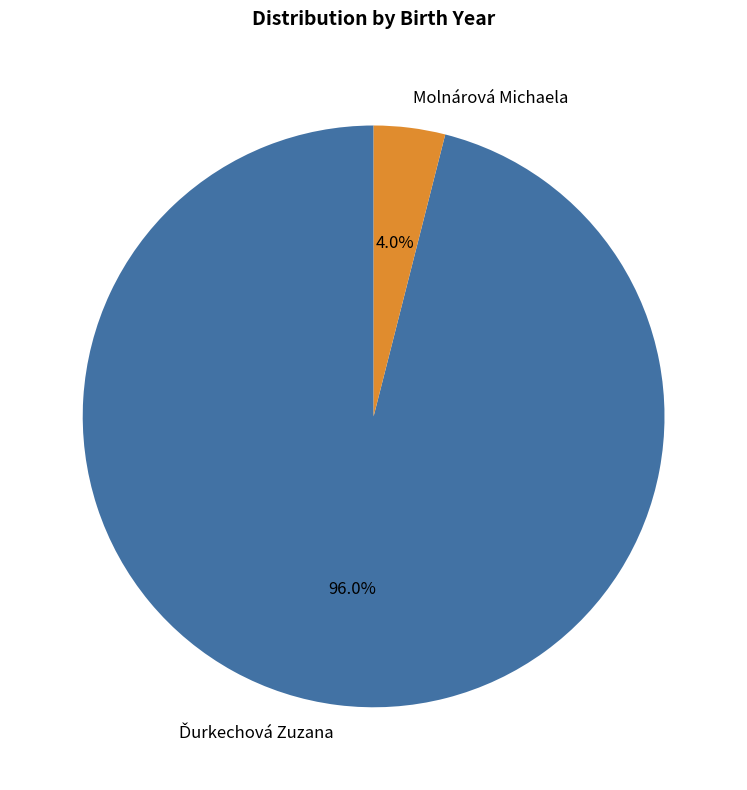

Is Molnárová Michaela the majority of the pie?

No